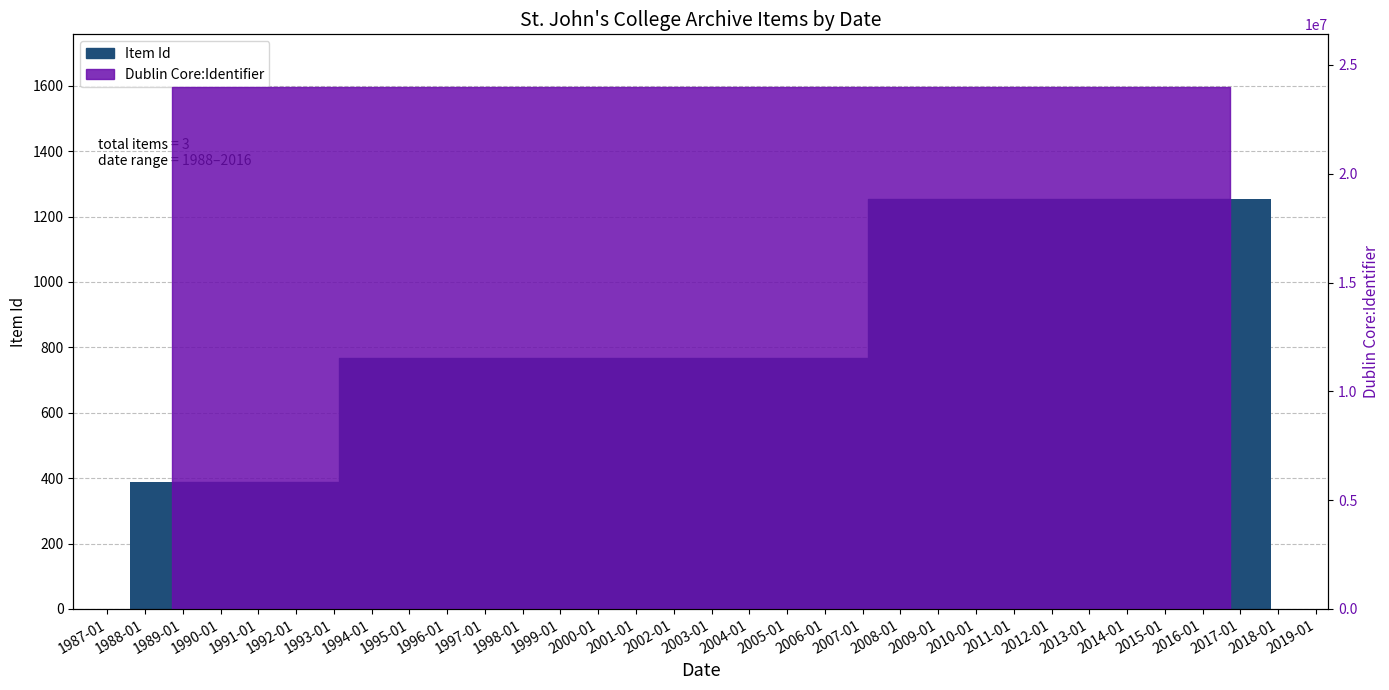

What is the difference between the maximum and minimum values?

866